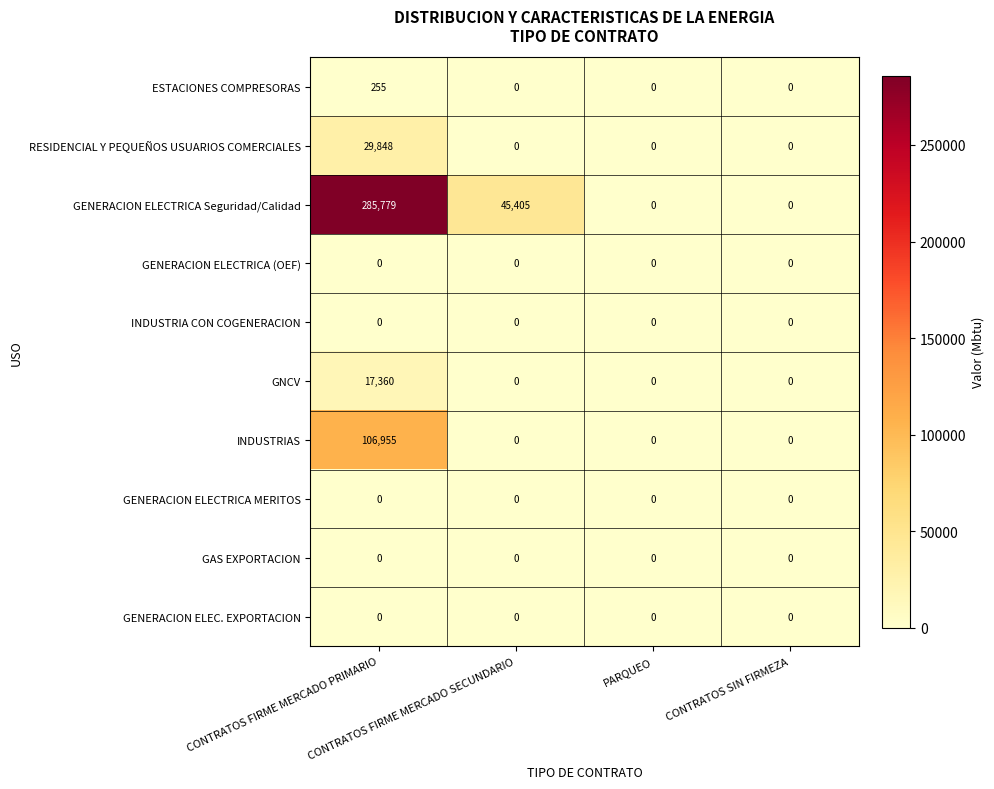

What is the spread (max minus min) of values at CONTRATOS FIRME MERCADO SECUNDARIO?

45405